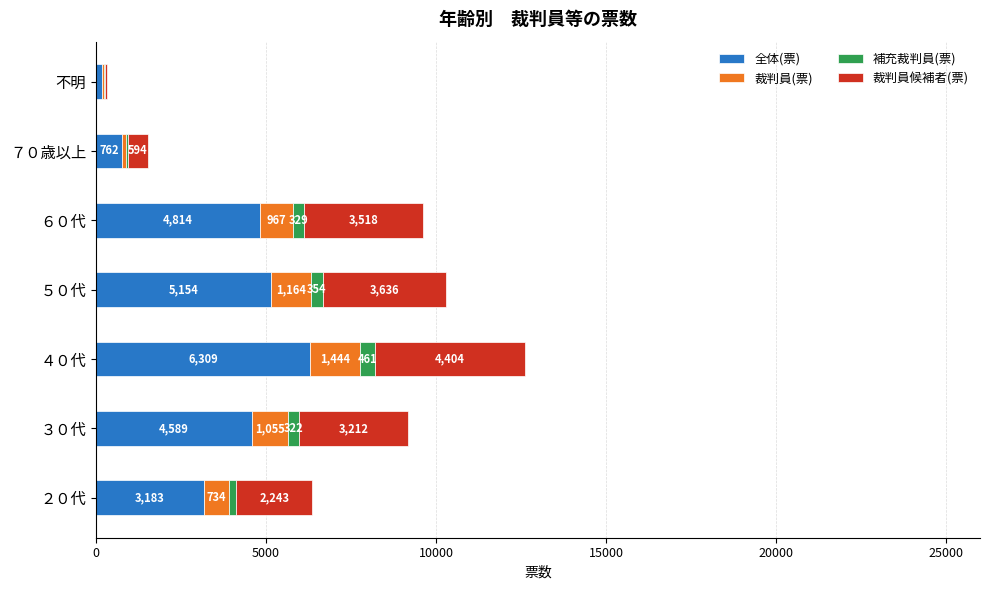

The 全体(票) series shows 4313 at ２０代. True or false?

False